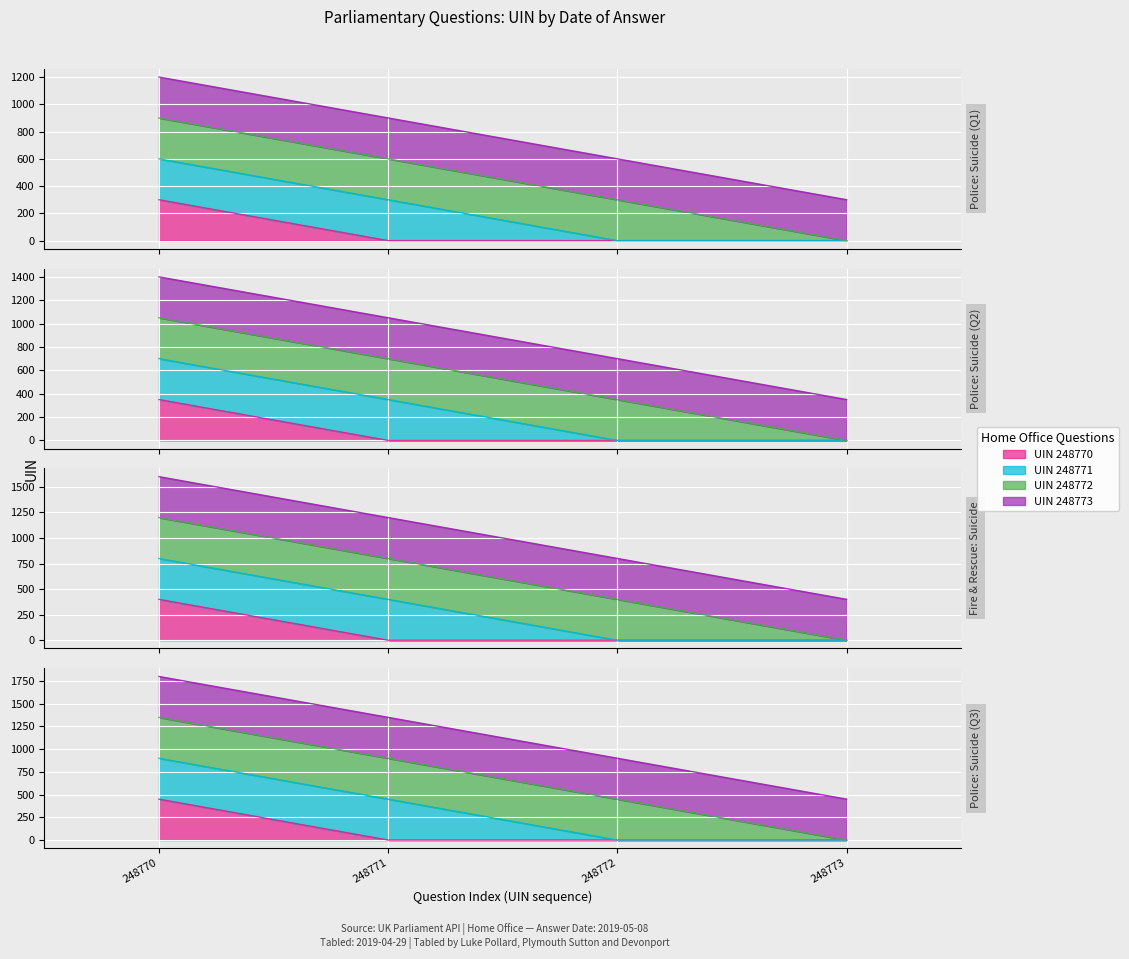

Between 2019-05-08 and 2019-05-08, which is larger?

2019-05-08